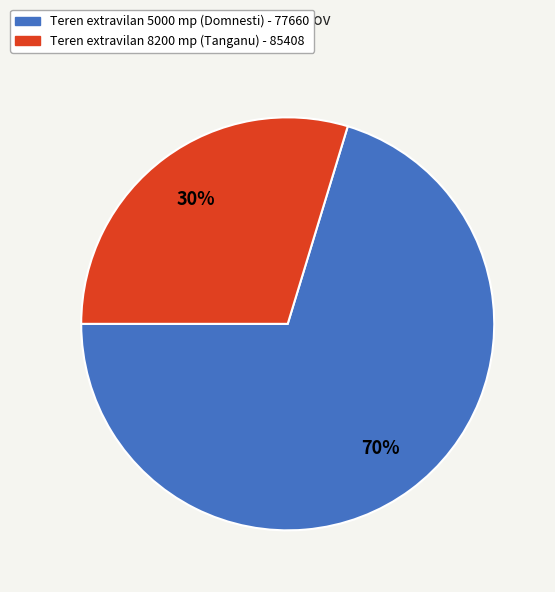

To the nearest percent, what is the average slice percentage?

50%